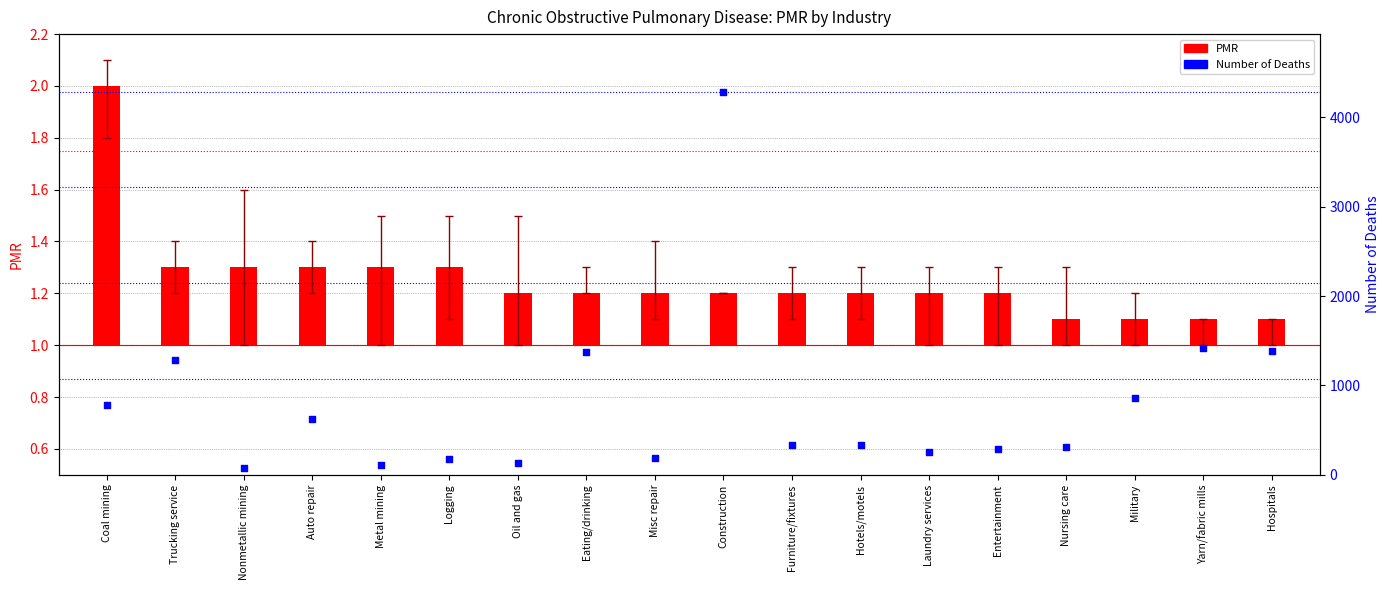

What are all the series names shown in the legend?

PMR, Number of Deaths